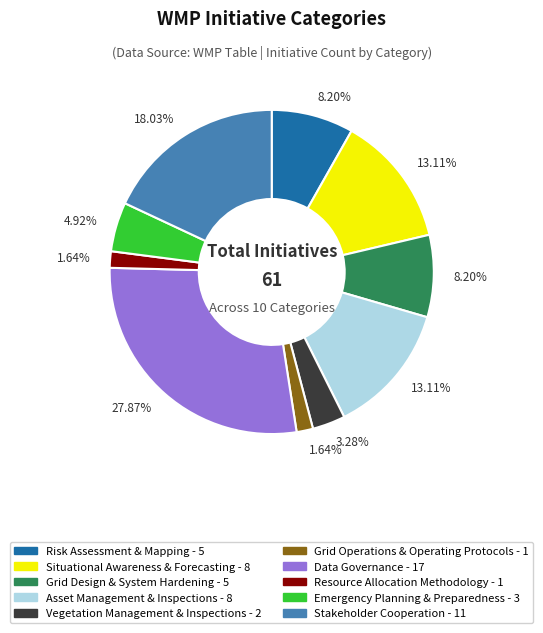

Is there a majority slice in this chart?

No